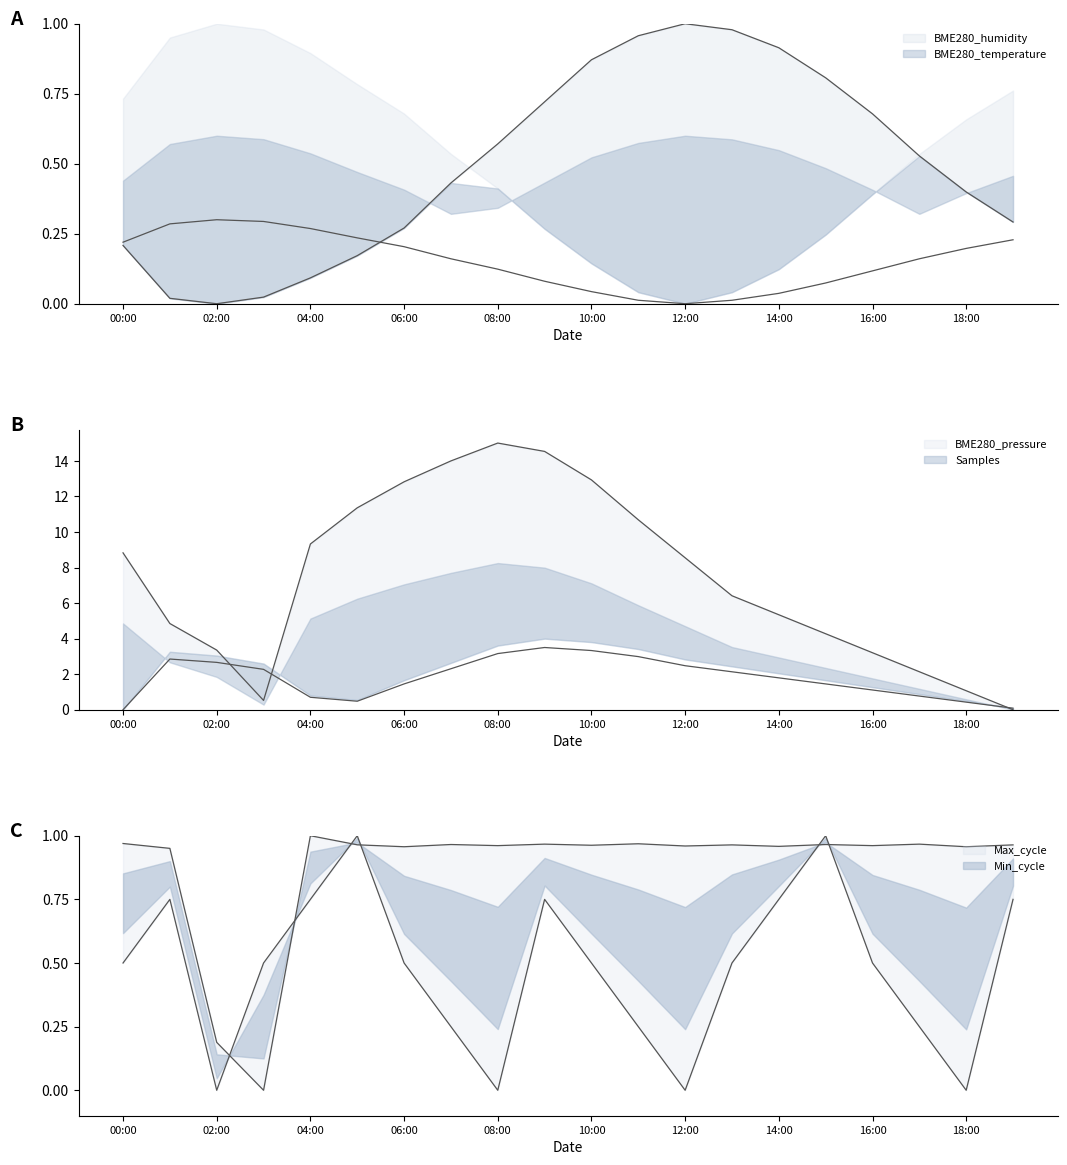

What position from the left is 15:00?

16